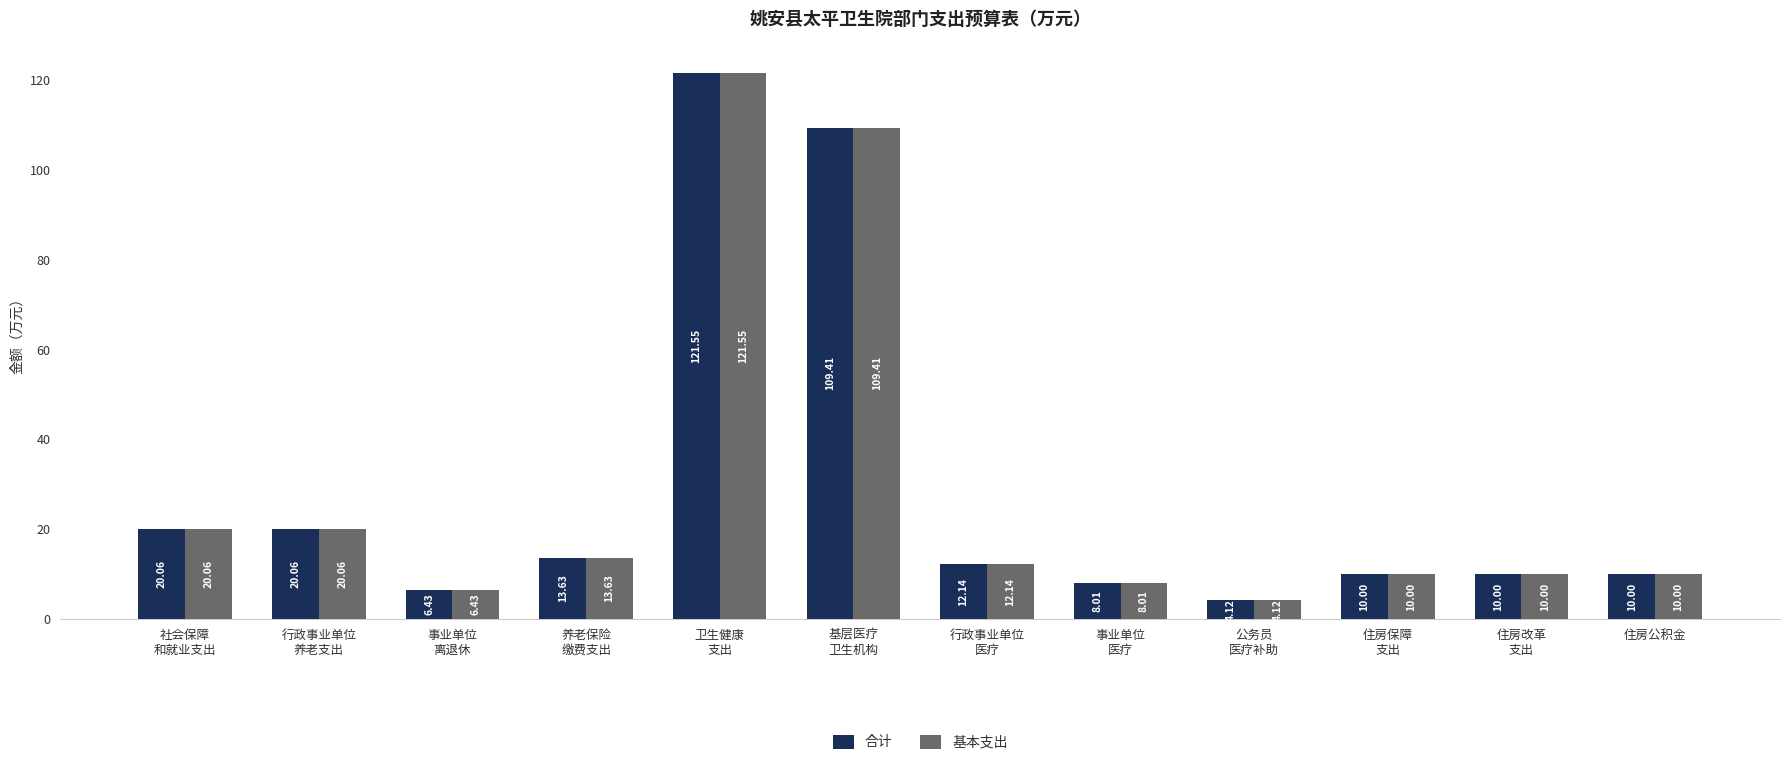

At how many categories does at least one series exceed 13?

5